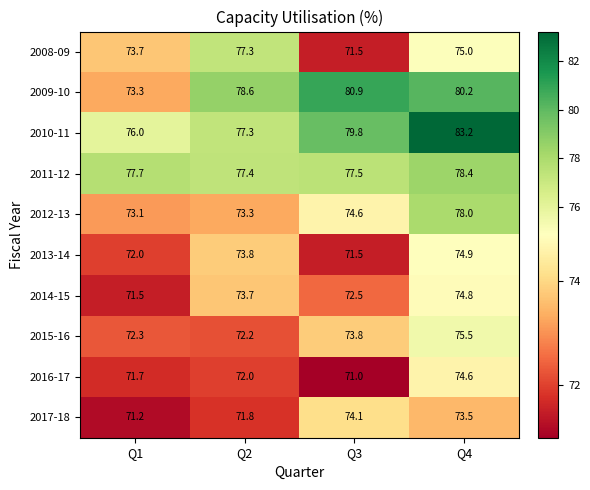

Between Q3 and Q4, which series saw the biggest shift?

2016-17